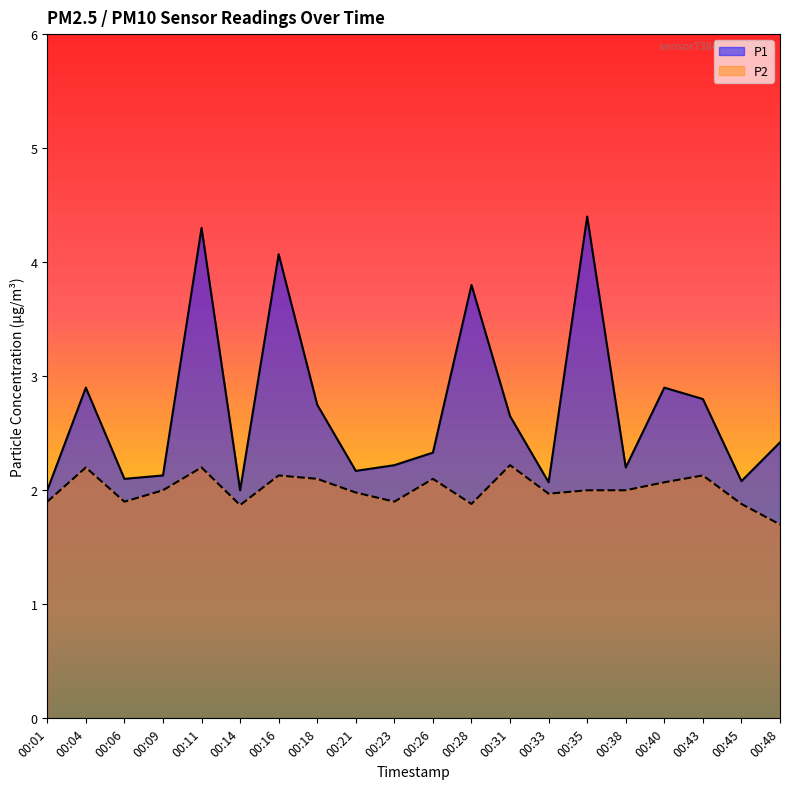

Between 00:06 and 00:33, which series saw the biggest shift?

P2